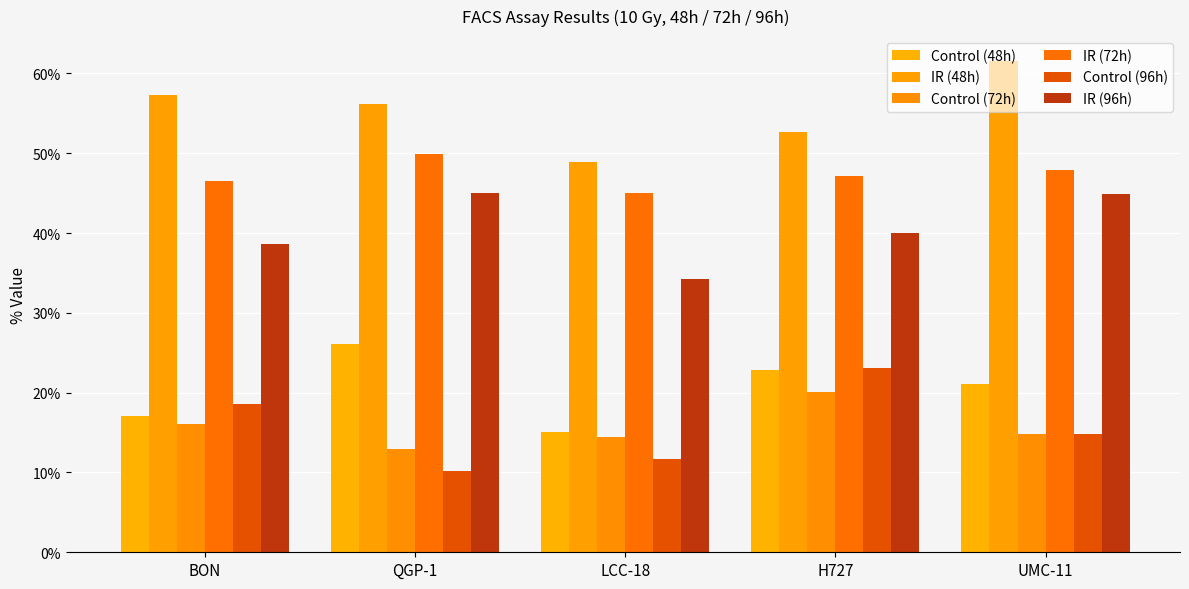

Reading left to right, extract all data points from this chart.

Control (48h): 17.1	26.1	15.1	22.8	21.1
IR (48h): 57.2	56.2	48.9	52.7	61.6
Control (72h): 16.1	12.9	14.4	20.1	14.9
IR (72h): 46.5	49.9	45.1	47.2	47.9
Control (96h): 18.6	10.2	11.6	23.0	14.8
IR (96h): 38.7	45.0	34.2	40.0	44.9